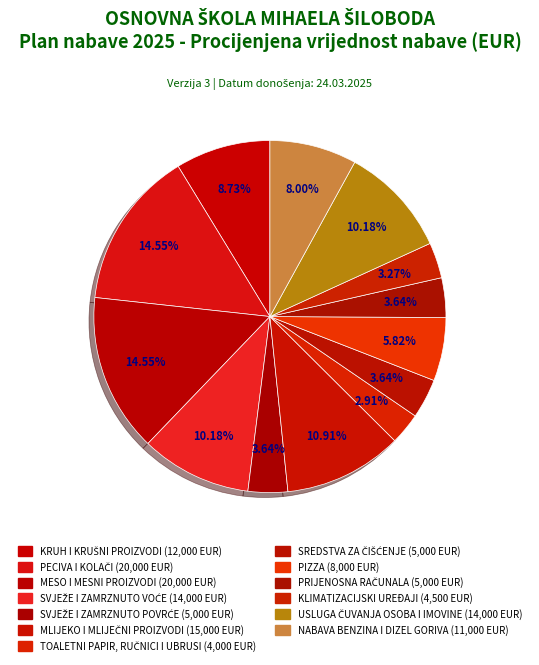

Count the number of slices in the pie.

13